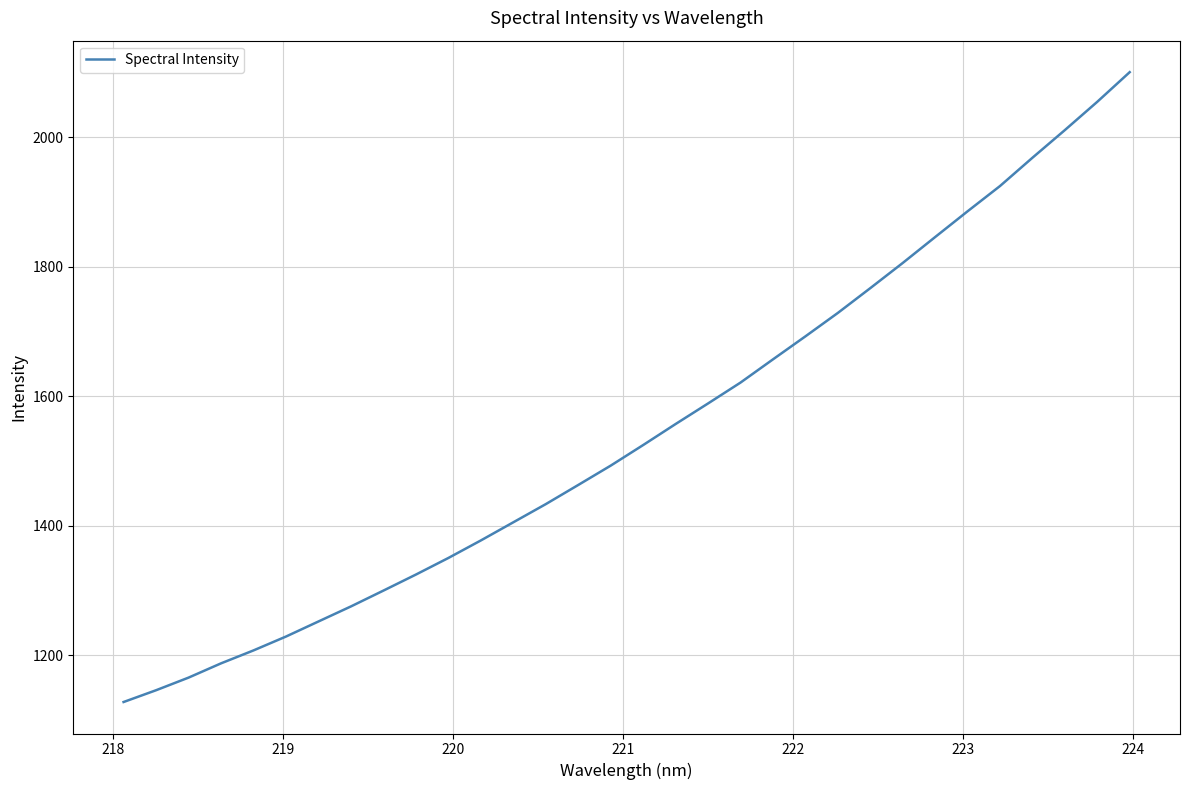

What is the maximum value shown in the chart?

2100.1